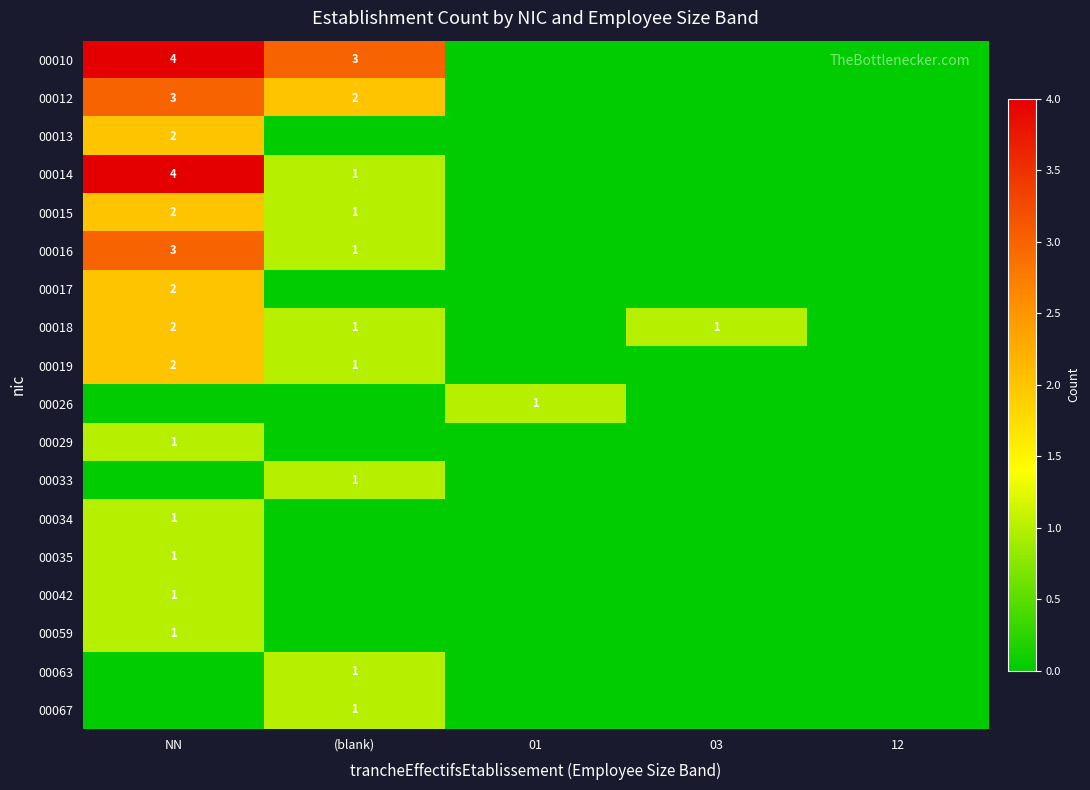

Between 03 and NN, which is larger?

NN